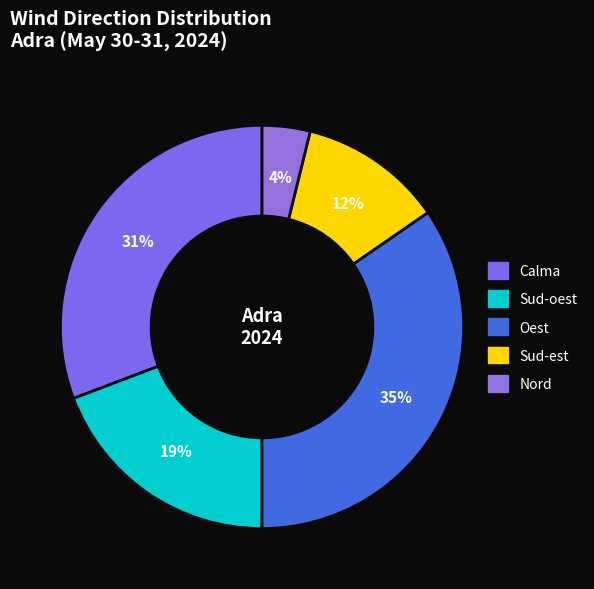

Does Sud-est represent more than half of the total?

No